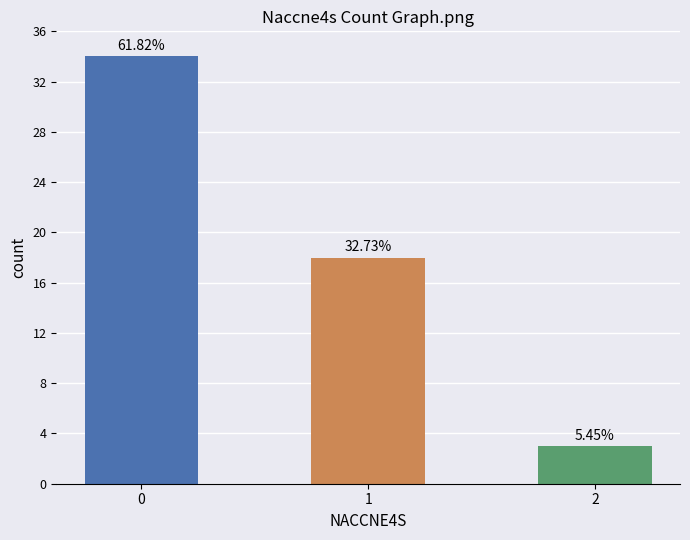

How many bars are there in total?

3